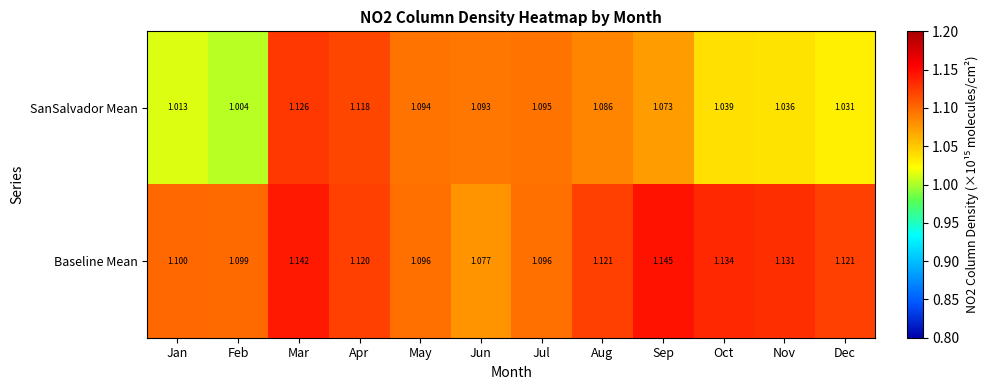

At which category is the sum across all series the highest?

Mar